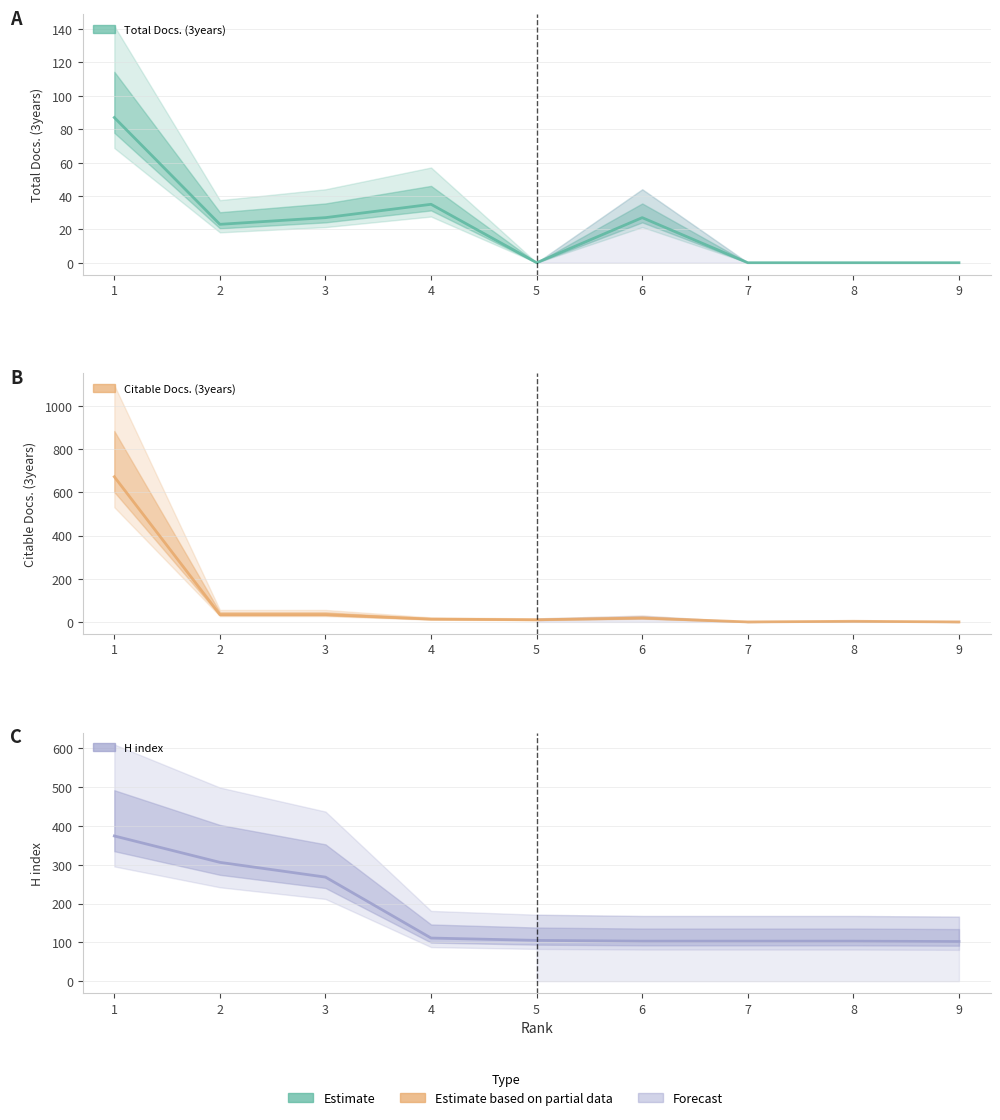

How many data points in Citable Docs. (3years) are above 13?

4